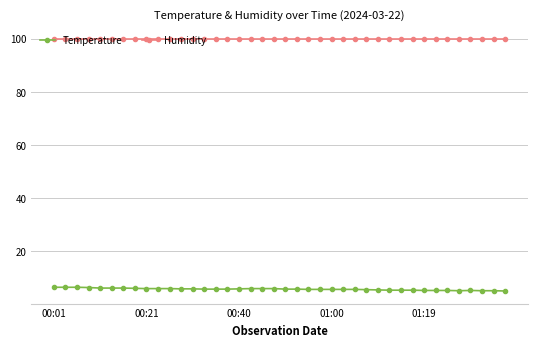

What is the value of the Humidity point at the 2nd from the left?

99.9